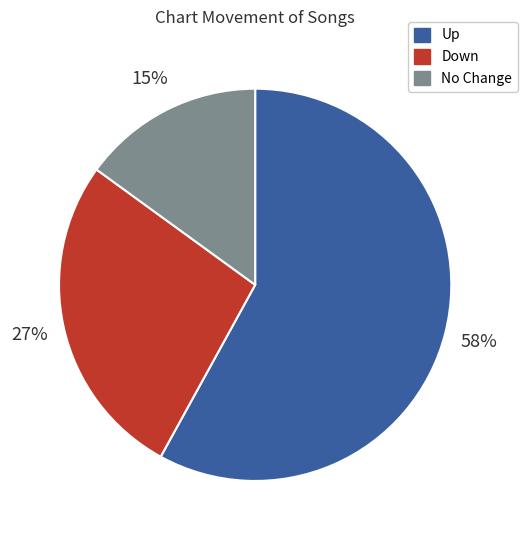

How many segments does this pie chart have?

3